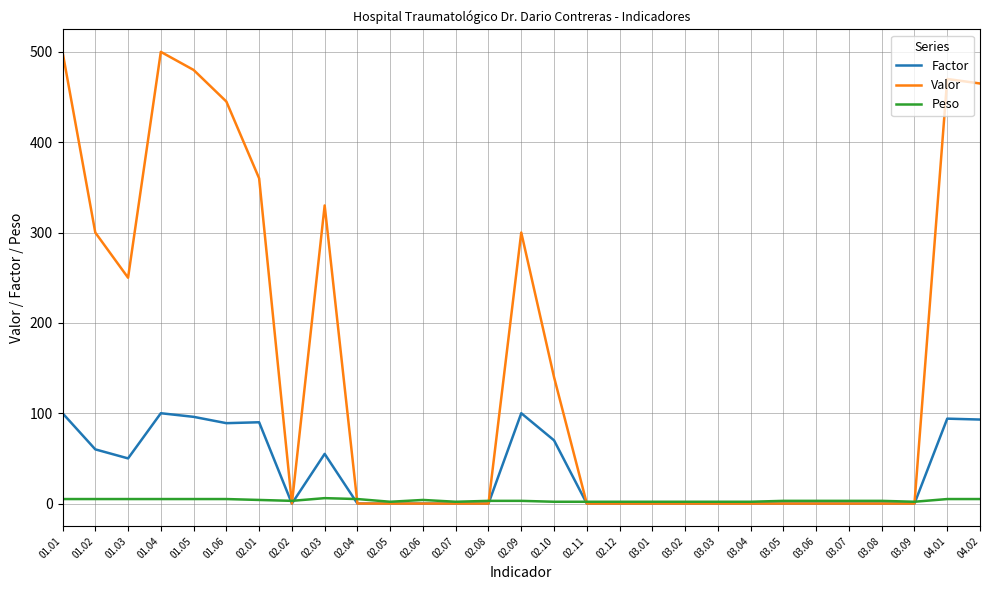

What are all the series names shown in the legend?

Factor, Valor, Peso